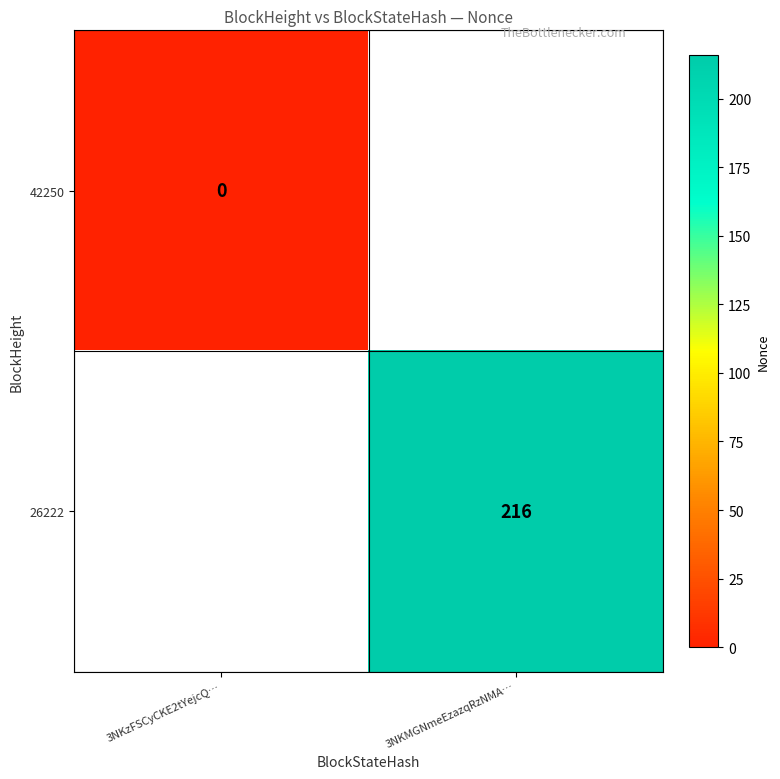

The 26222 series shows 216 at 3NKMGNmeEzazqRzNMA…. True or false?

True